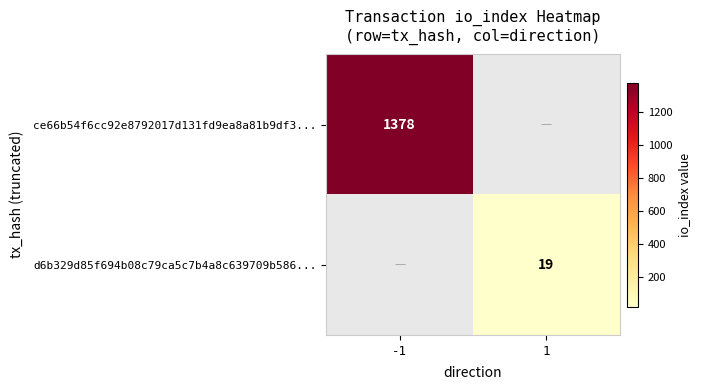

True or false: ce66b54f6cc92e8792017d131fd9ea8a81b9df3... has a value of 2435.4 at -1.

False